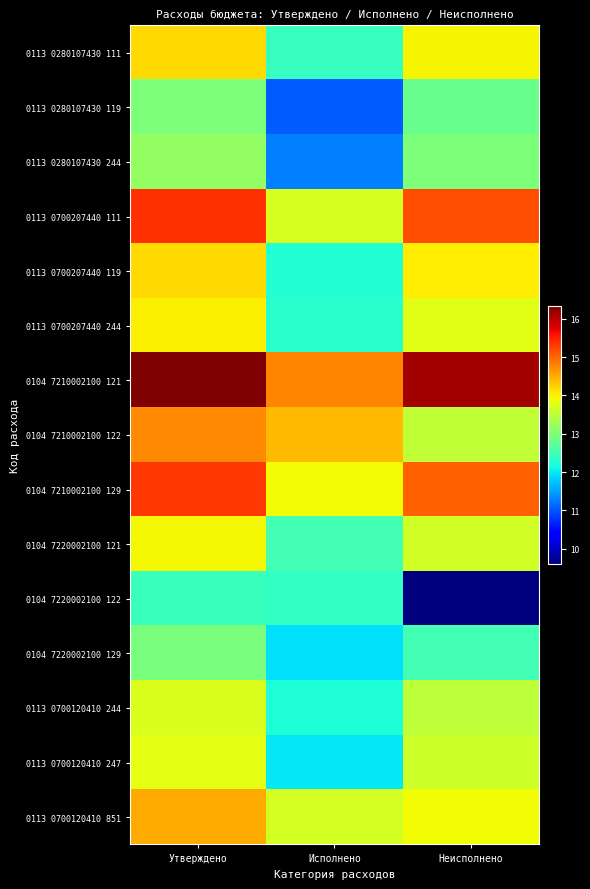

Between Исполнено and Утверждено, which is larger?

Утверждено